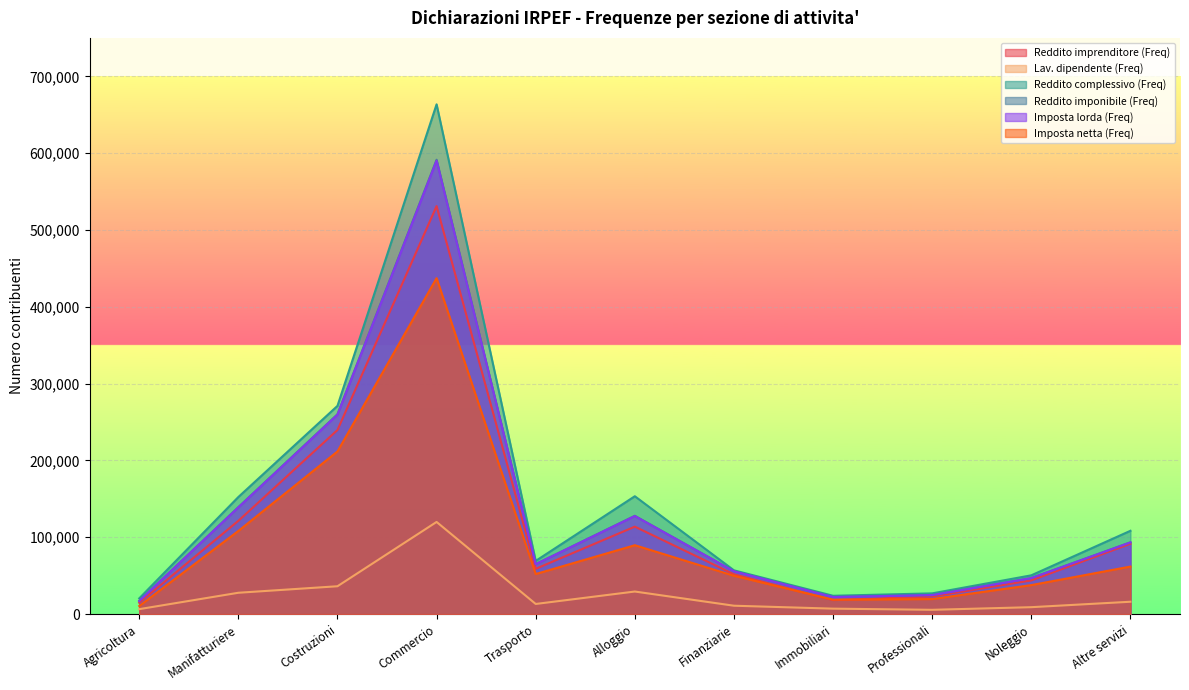

Rank the categories by Reddito imponibile (Freq) value from highest to lowest.

Commercio, Costruzioni, Manifatturiere, Alloggio, Altre servizi, Trasporto, Finanziarie, Noleggio, Professionali, Immobiliari, Agricoltura